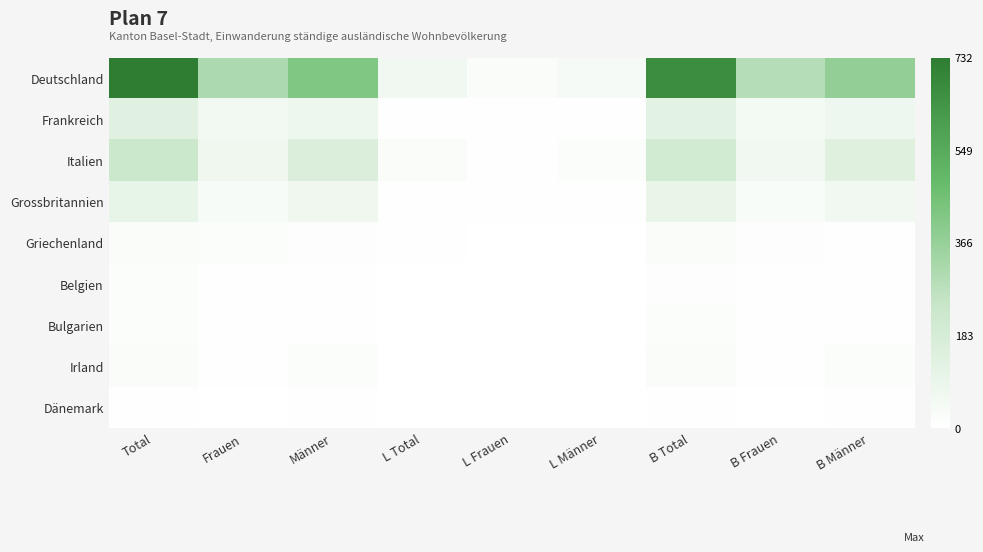

Which series changed the most between L Männer and B Frauen?

Deutschland